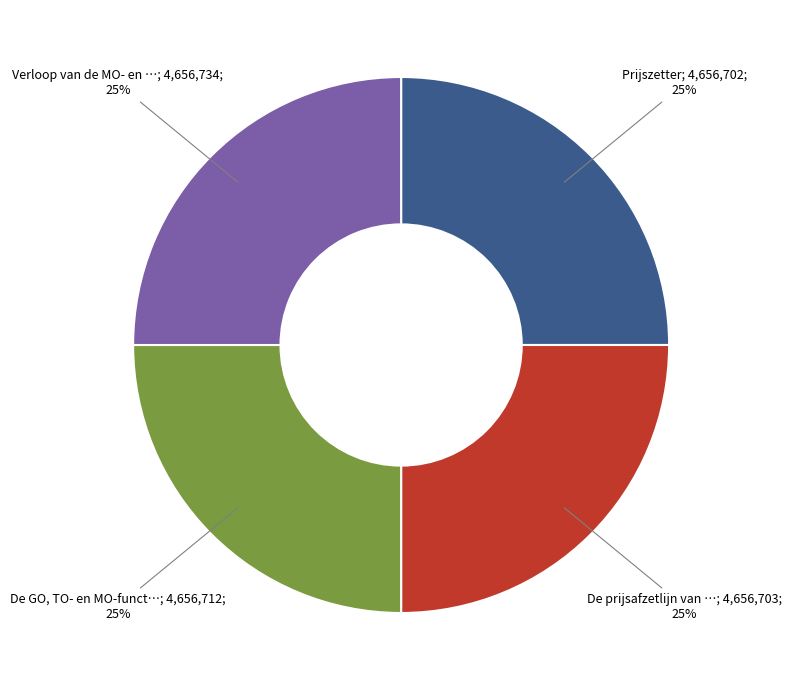

To the nearest percent, what is the average slice percentage?

25%